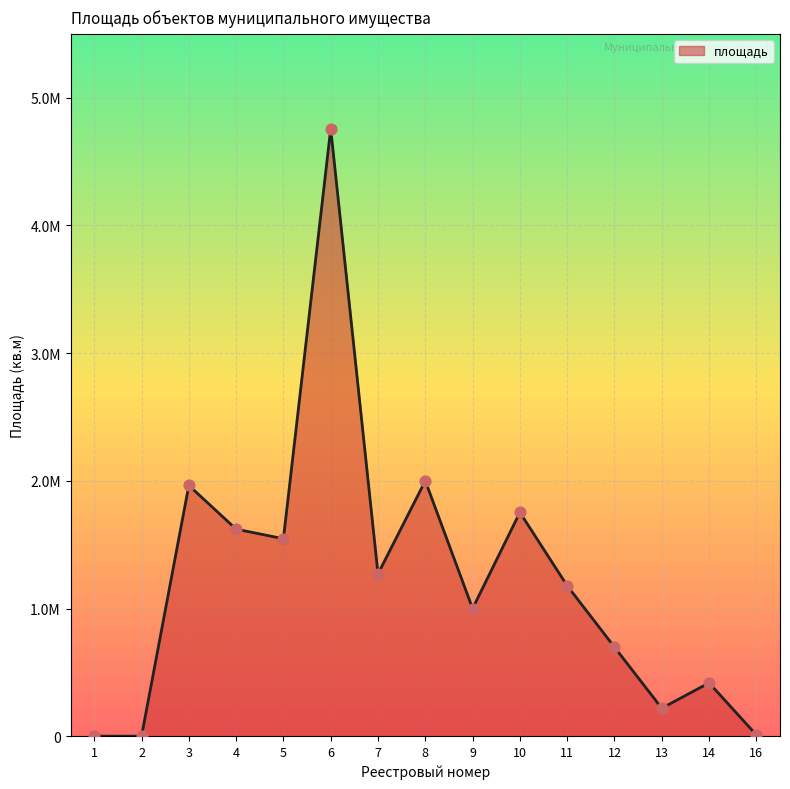

Approximately how many times larger is the value at 3 compared to 14?

4.7